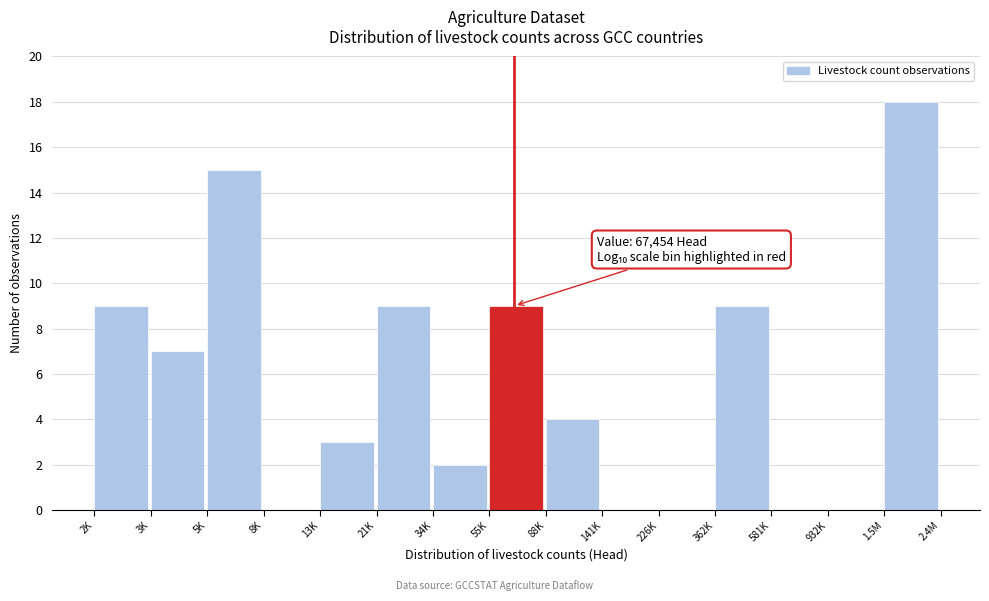

Reading left to right, extract all data points from this chart.

2K=9	3K=7	5K=15	8K=0	13K=3	21K=9	34K=2	55K=9	88K=4	141K=0	226K=0	362K=9	581K=0	932K=0	1.5M=18